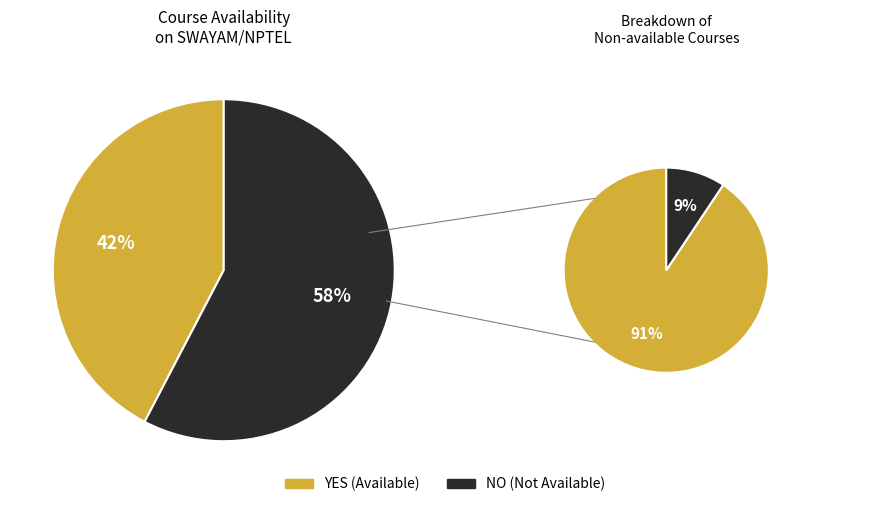

Combined, what portion of the pie is NO and YES?

100.0%